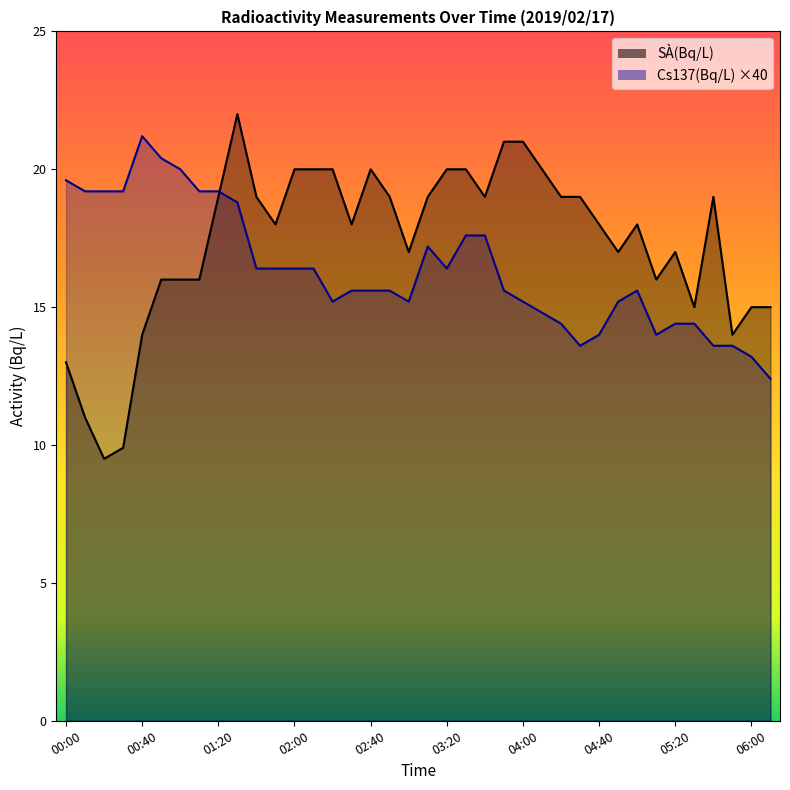

What is the difference between the maximum and minimum values in the SÀ(Bq/L) series?

12.5